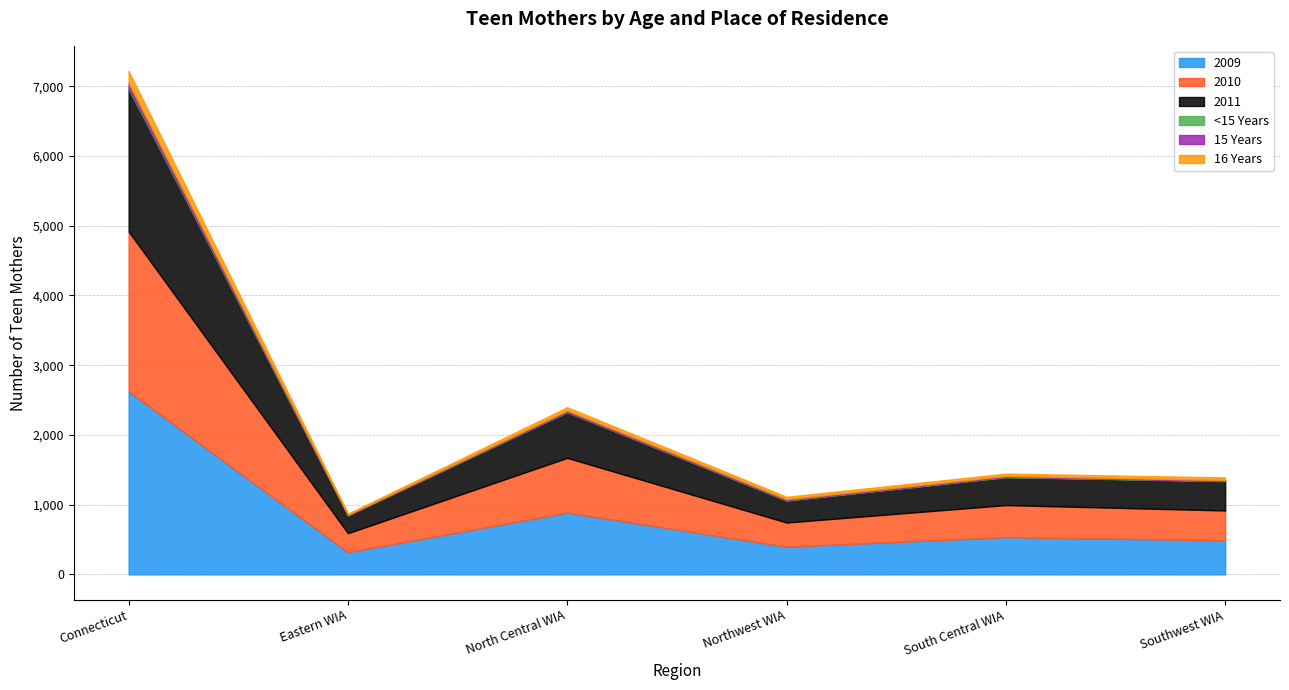

What is the difference between the 2009 values at Northwest WIA and South Central WIA?

137